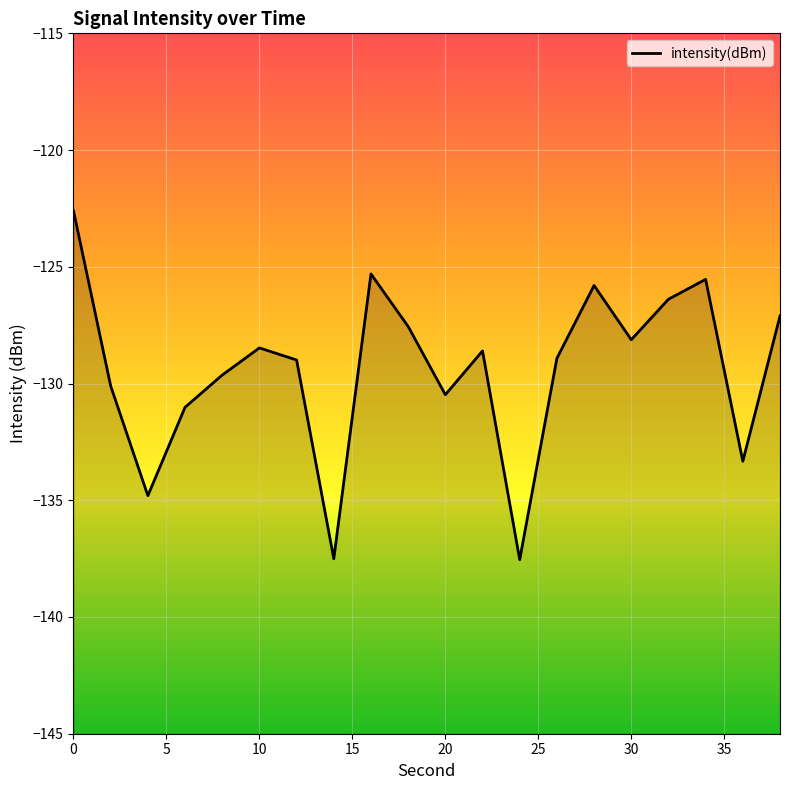

What is the smallest value displayed?

-137.5